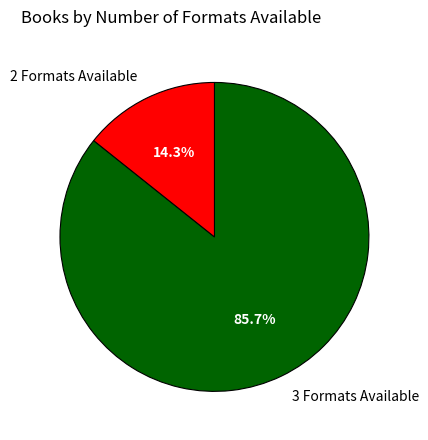

What is the ratio of the value at 3 Formats Available to the value at 2 Formats Available?

6.0